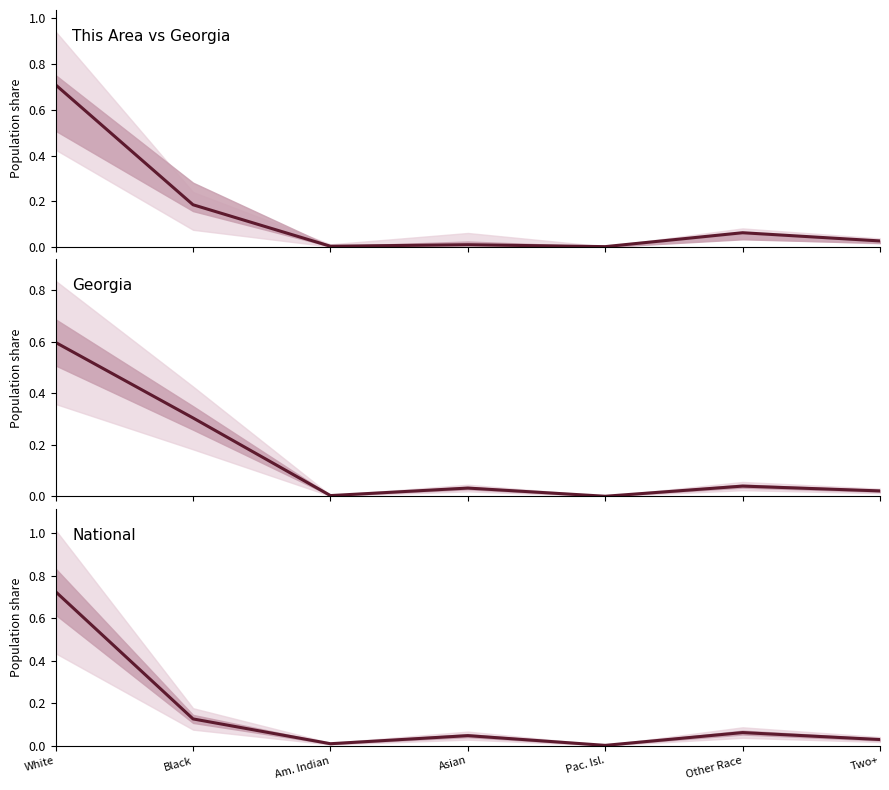

List the labels in order of This Area vs Georgia value, smallest first.

Pac. Isl., Am. Indian, Asian, Two+, Other Race, Black, White